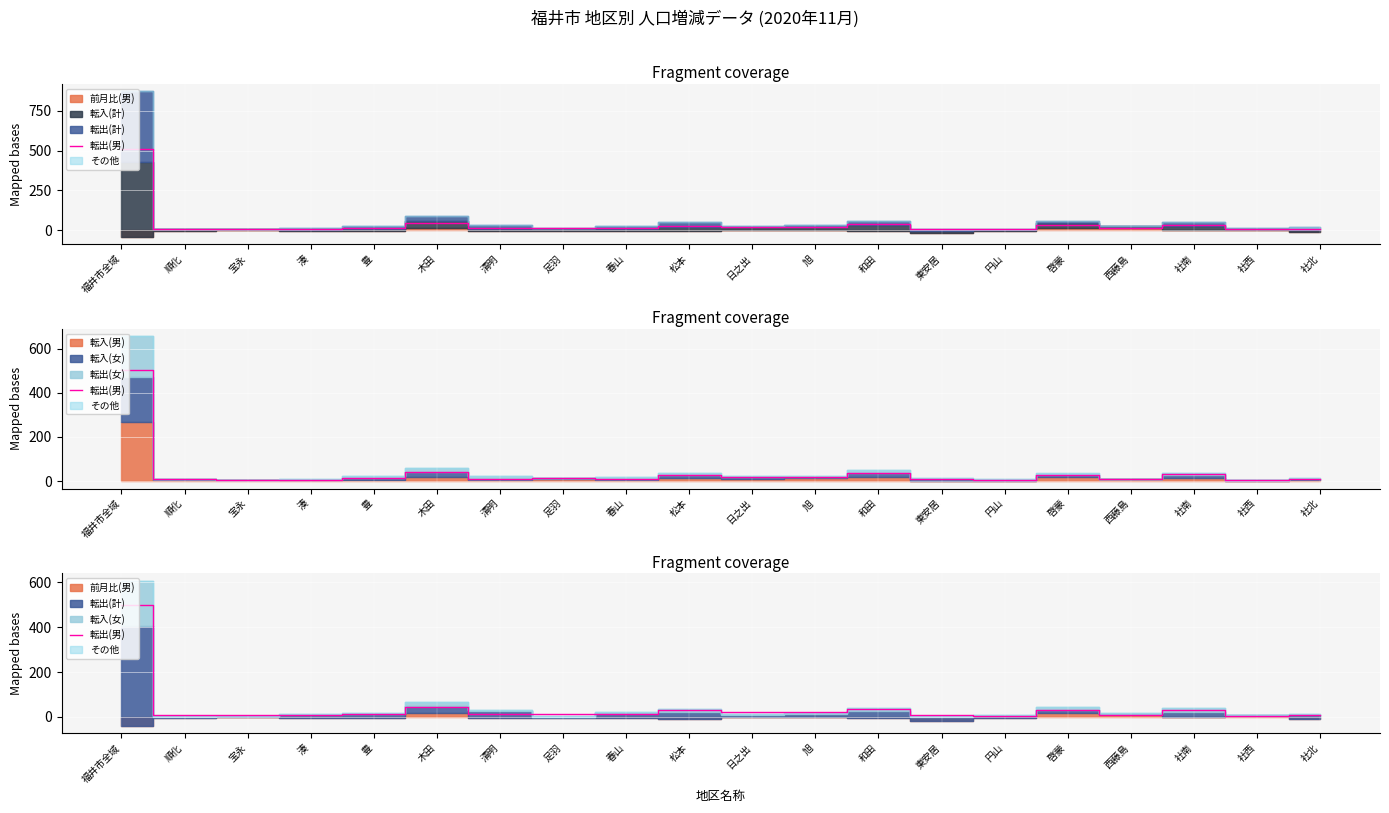

Rank the categories by value from lowest to highest.

円山, 社西, 宝永, 湊, 順化, 東安居, 社北, 西藤島, 清明, 春山, 豊, 足羽, 日之出, 旭, 松本, 啓蒙, 社南, 和田, 木田, 福井市全域